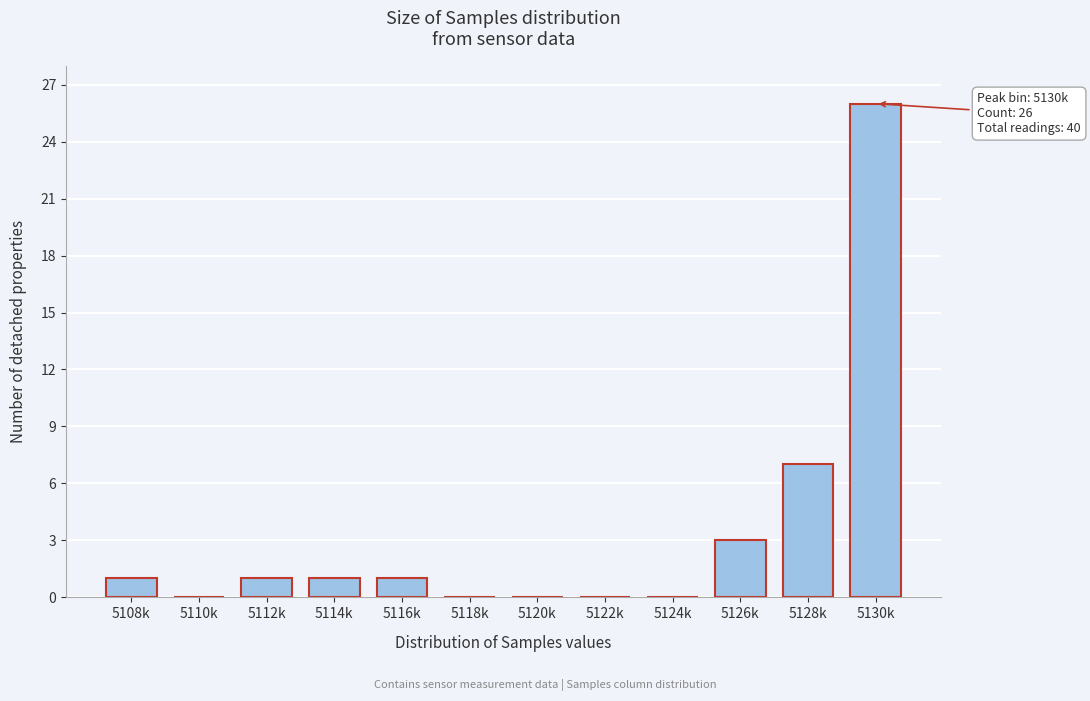

Reading right to left, list all the values displayed in this chart.

5130k=26	5128k=7	5126k=3	5124k=0	5122k=0	5120k=0	5118k=0	5116k=1	5114k=1	5112k=1	5110k=0	5108k=1